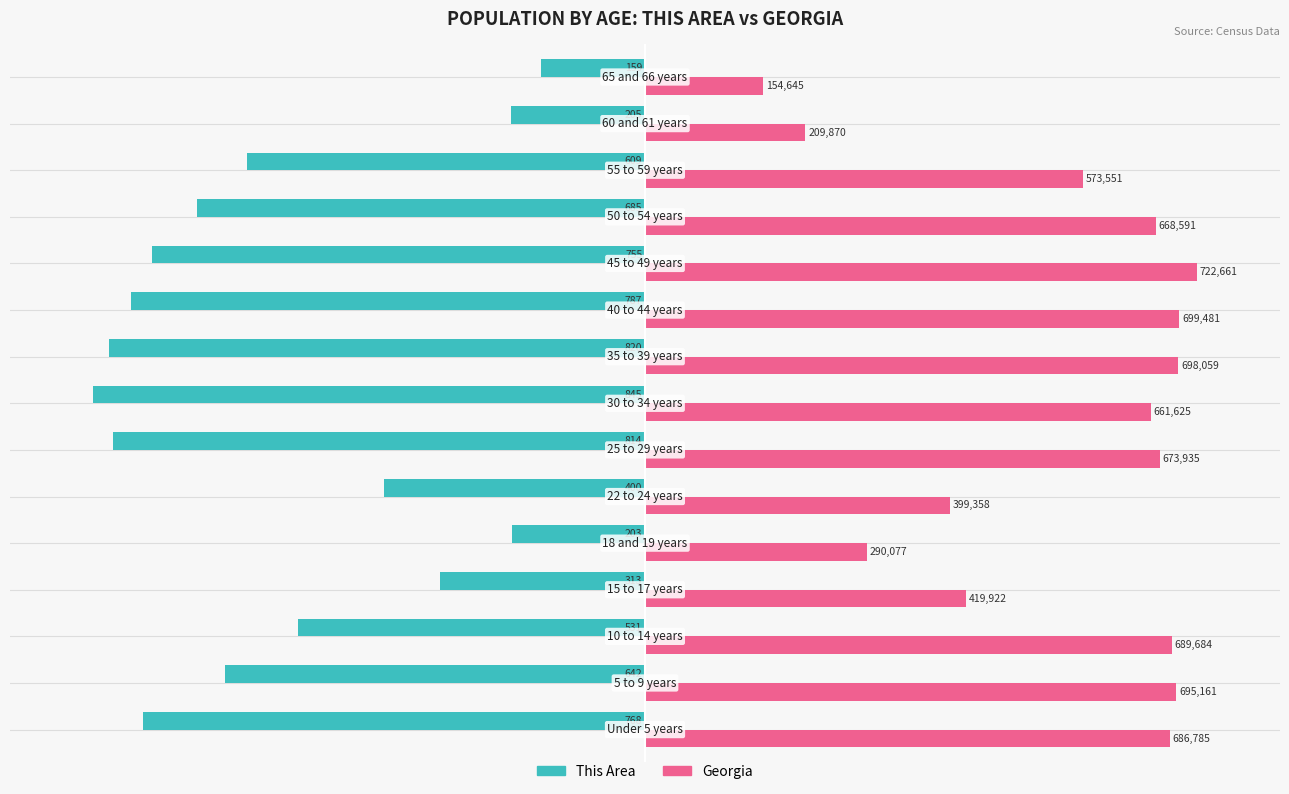

What are all the series names shown in the legend?

This Area, Georgia